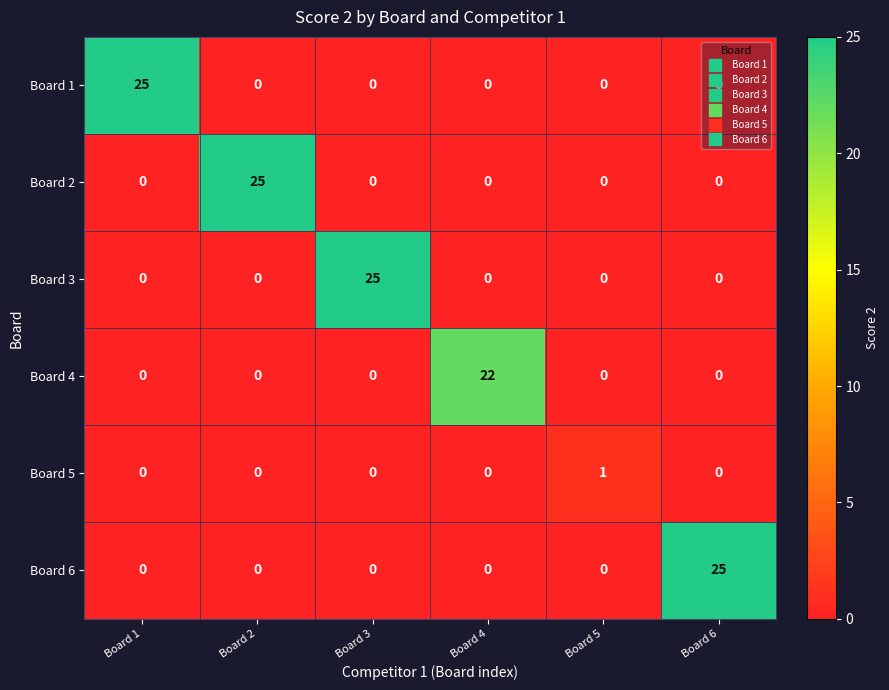

True or false: Board 3 has a value of 13 at Board 4.

False